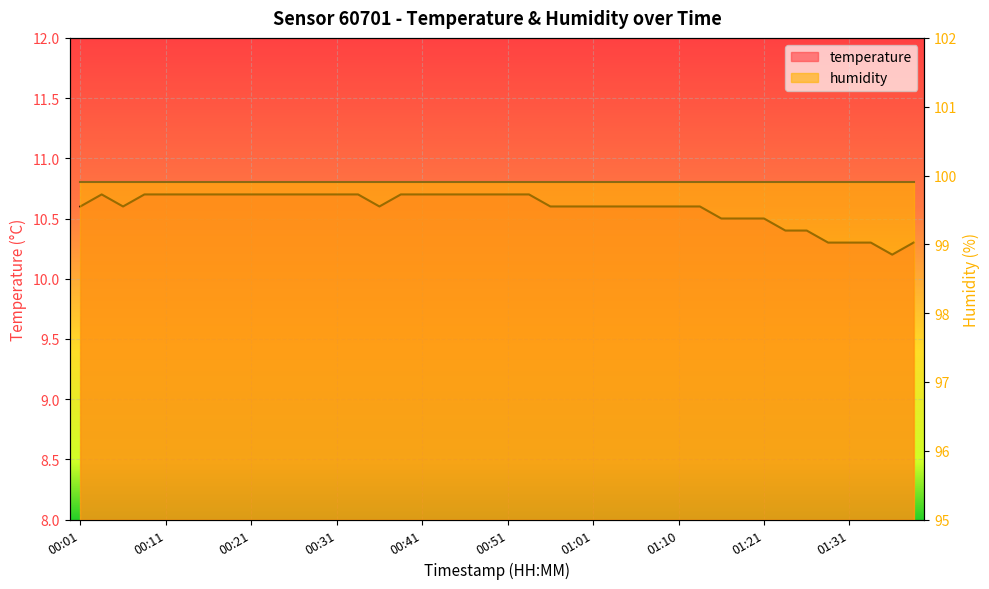

At which label is the value closest to 10?

01:36